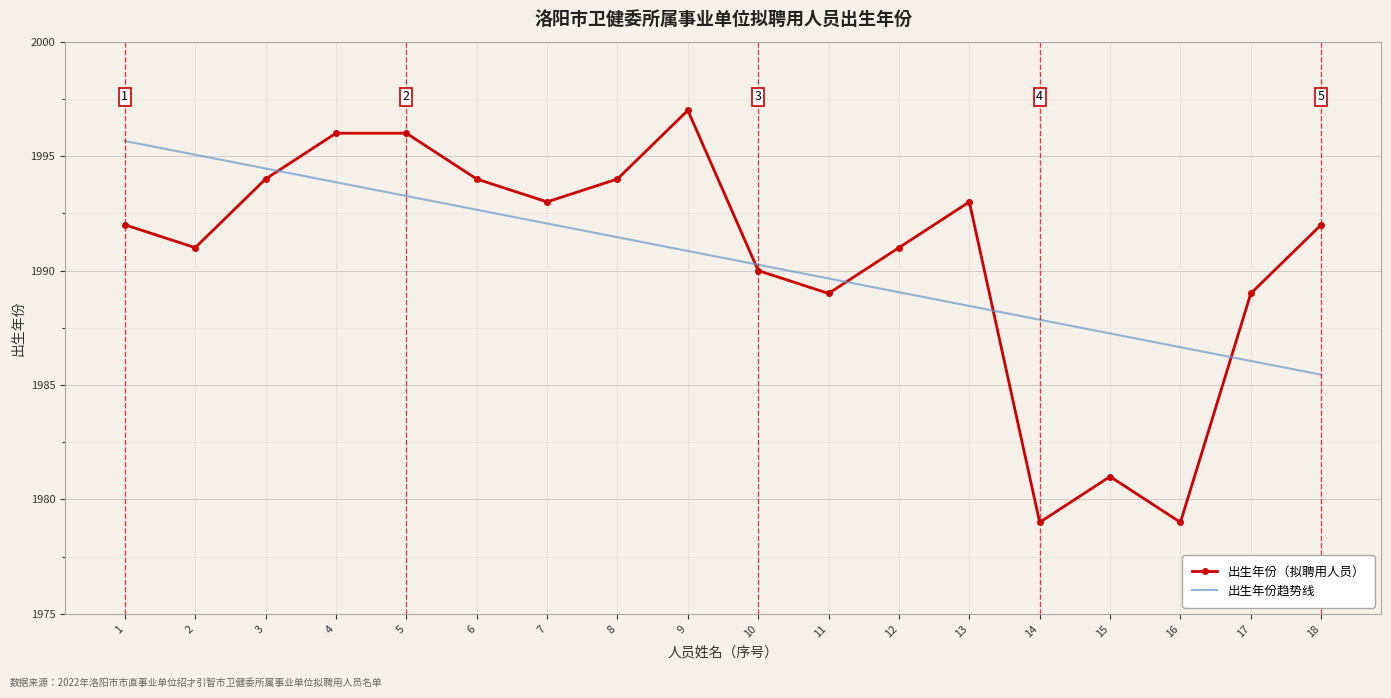

How many interior local valleys does the 出生年份（拟聘用人员） series have?

5